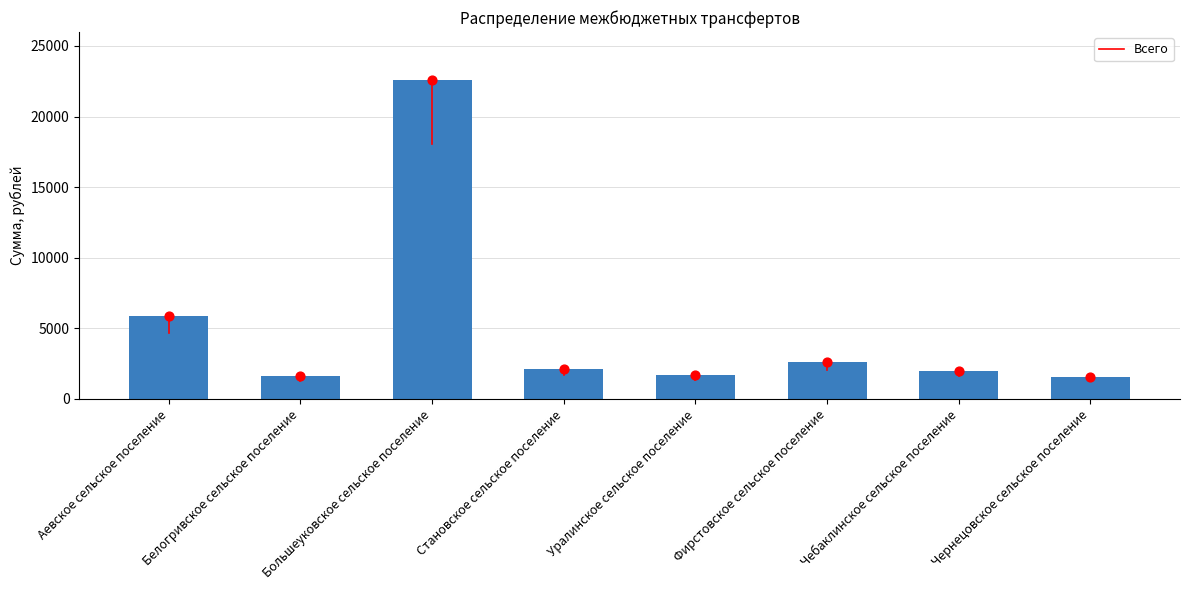

Which has a higher value, Фирстовское сельское поселение or Белогривское сельское поселение?

Фирстовское сельское поселение